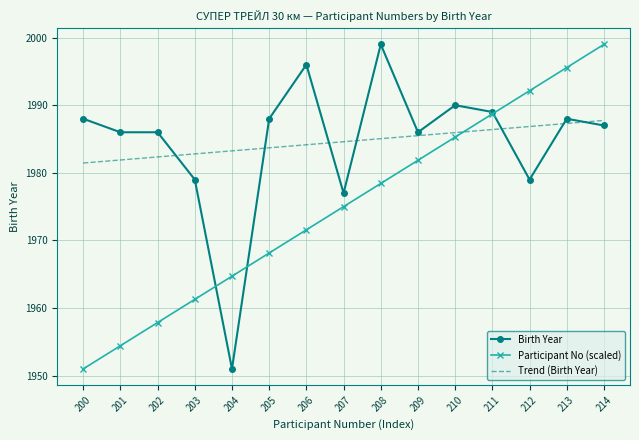

What is the difference between the highest and lowest values at 213?

8.3